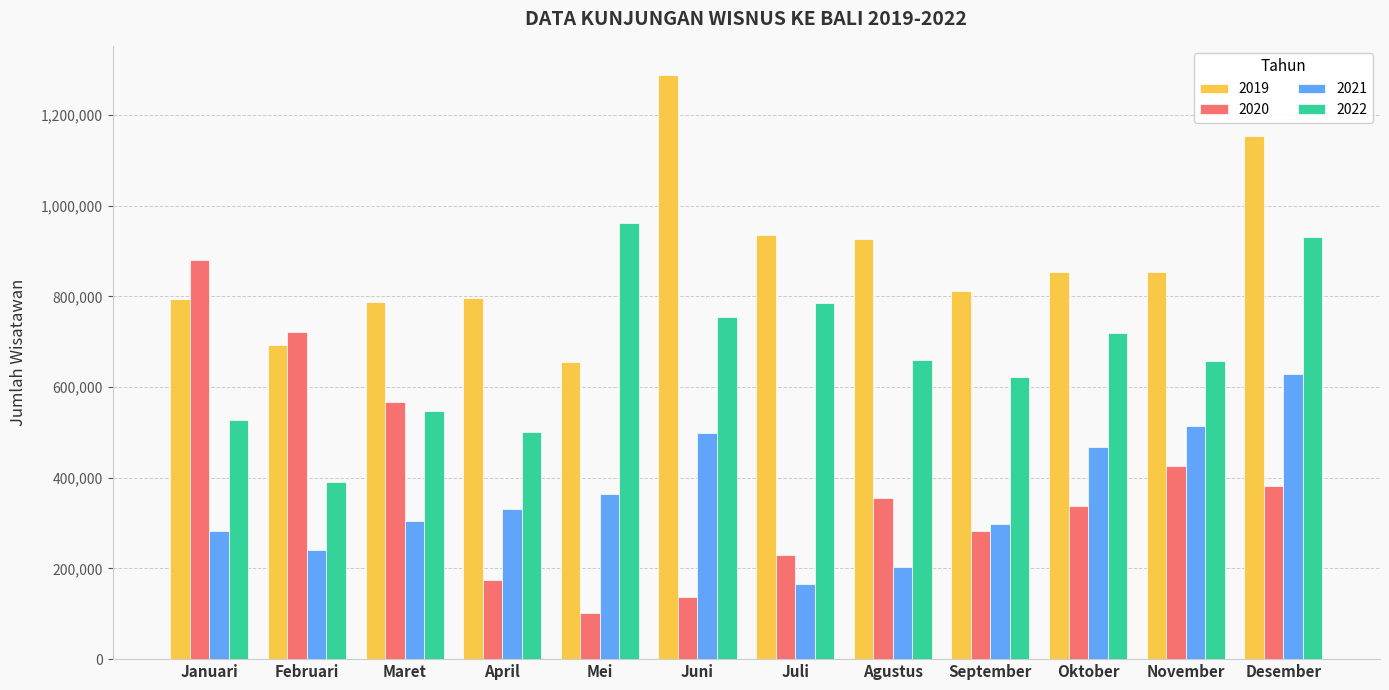

True or false: 2022 has a value of 686601 at April.

False